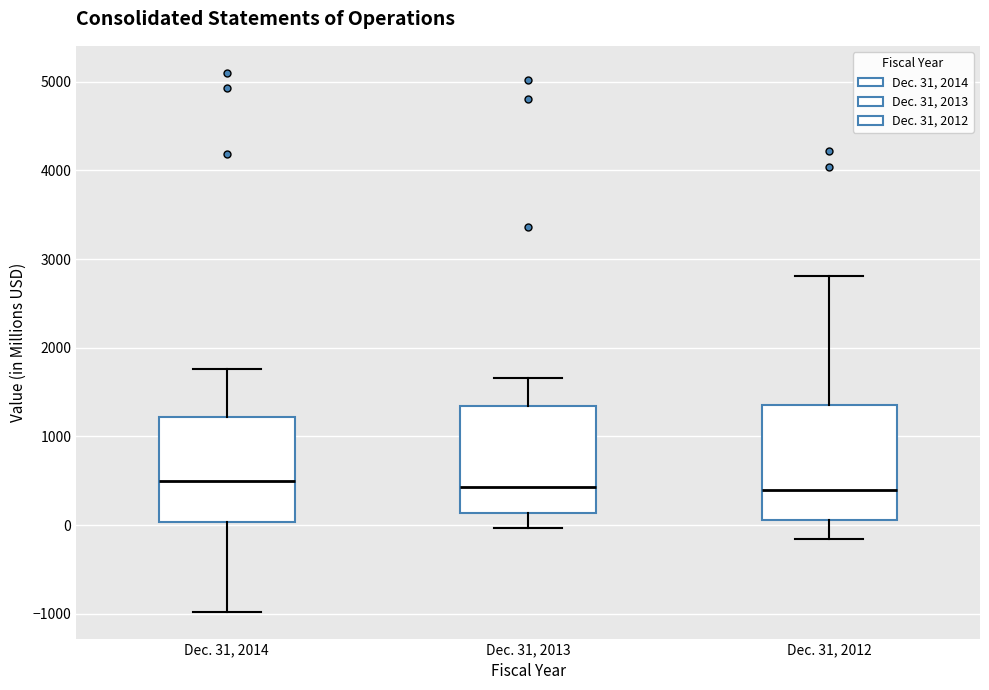

Where is the upper edge of the box for Dec. 31, 2013 on the y-axis? The values are not printed on the chart, so give them approximately, as read against the axis.

1300